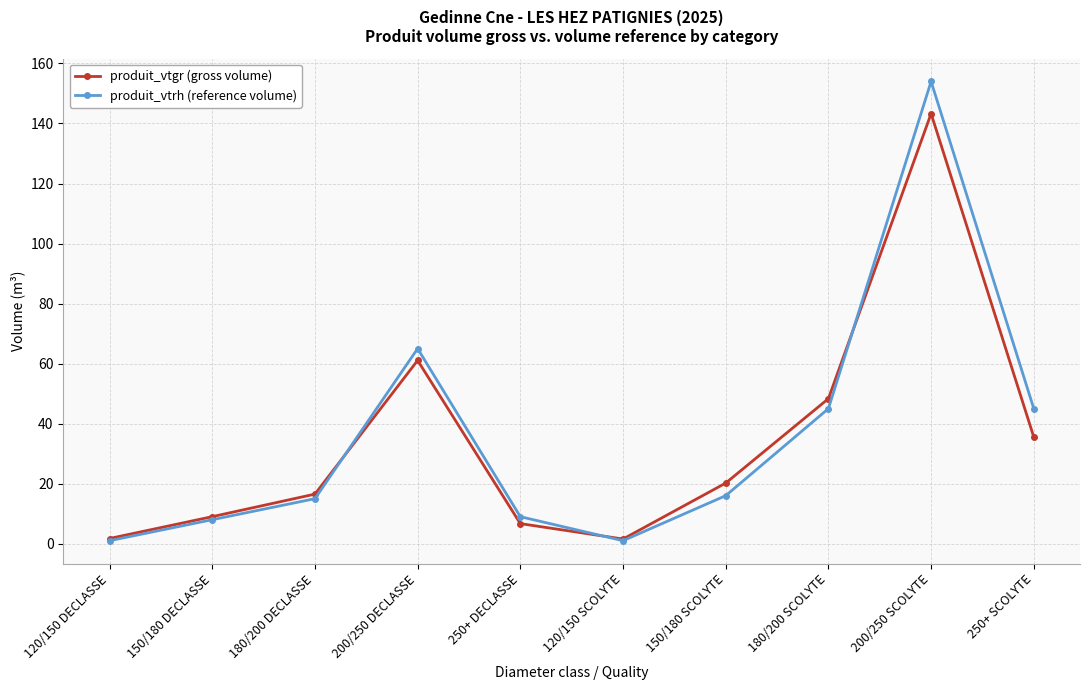

At which category is the sum across all series the highest?

200/250 SCOLYTE